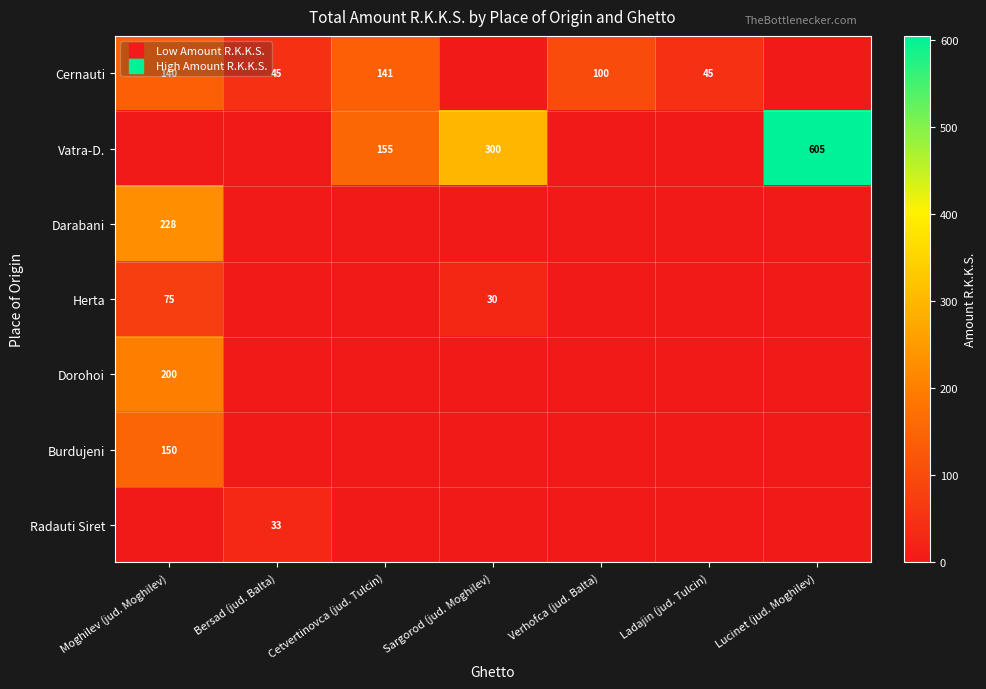

At which label is Herta closest to 37?

Sargorod (jud. Moghilev)